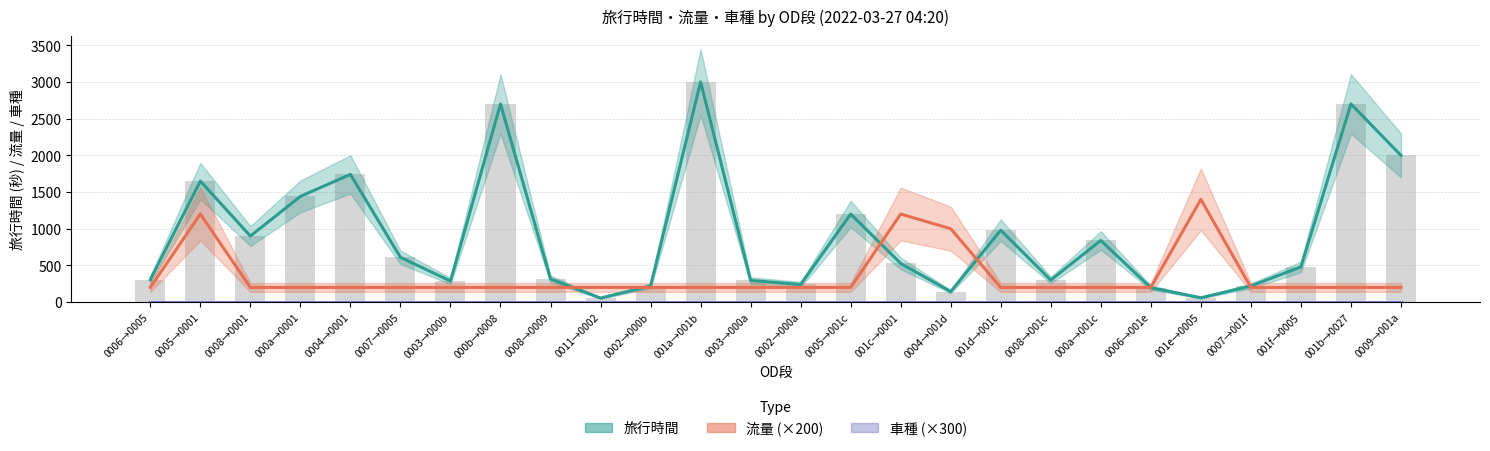

Are the bars grouped side by side (vs. stacked)?

Yes